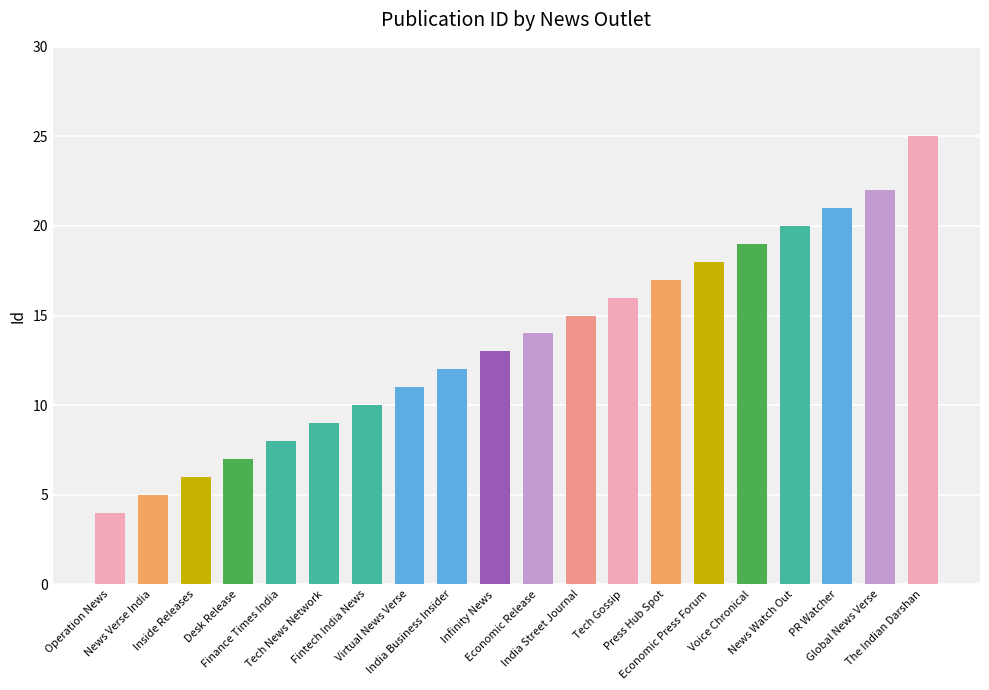

The value at News Watch Out is 32. True or false?

False